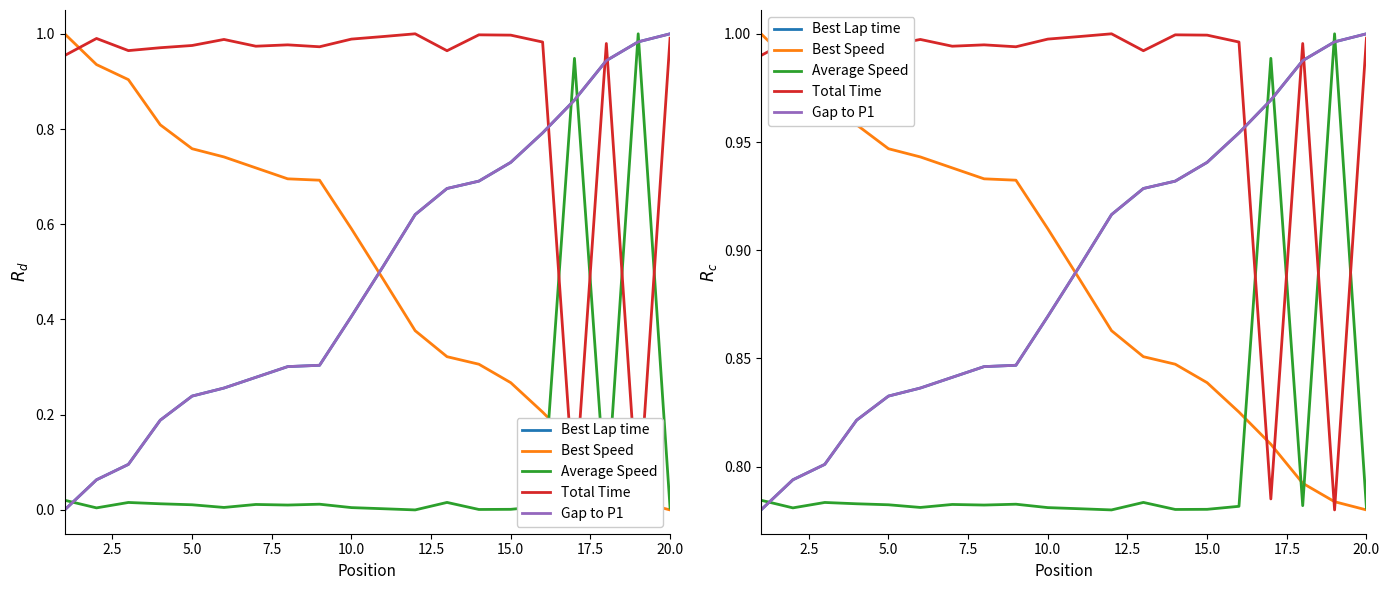

True or false: Best Lap time has more than 2 interior local peaks.

False